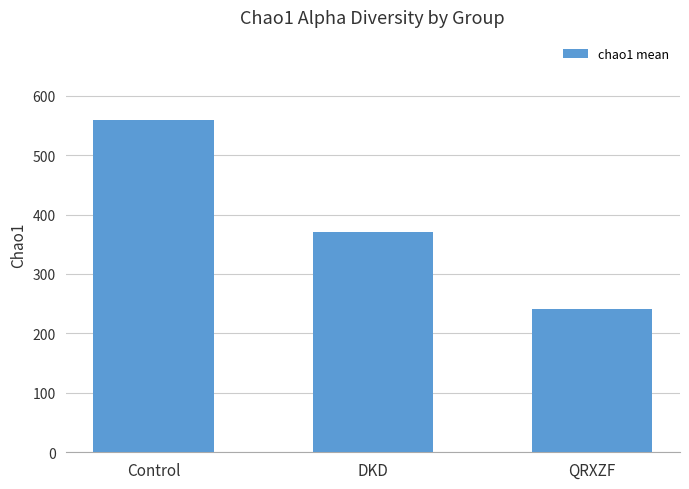

What is the average value?

390.4